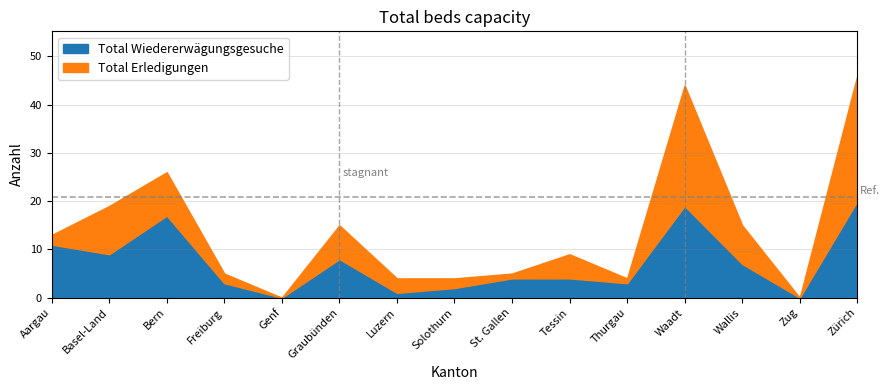

Reading left to right, what are all the values shown in this chart?

Total Wiedererwägungsgesuche: 11	9	17	3	0	8	1	2	4	4	3	19	7	0	20
Total Erledigungen (Wiedererwägungen): 2	10	9	2	0	7	3	2	1	5	1	25	8	0	26